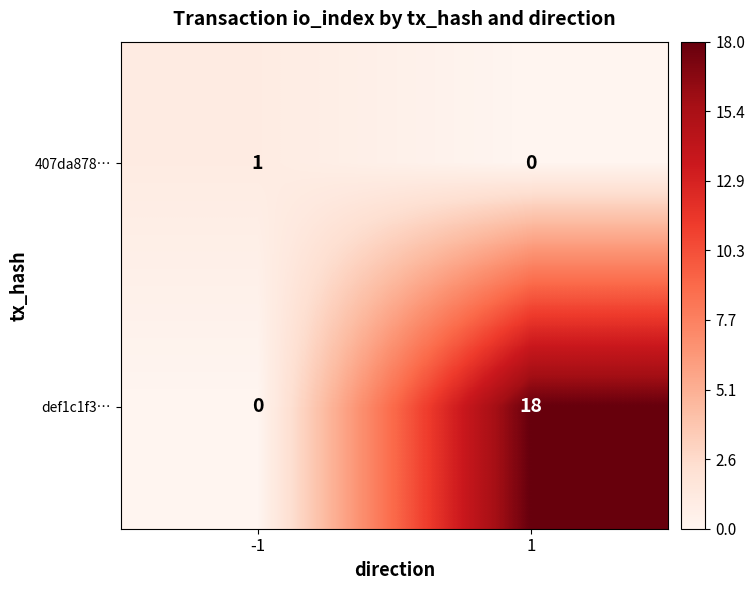

What is the difference between the def1c1f3… values at 1 and -1?

18